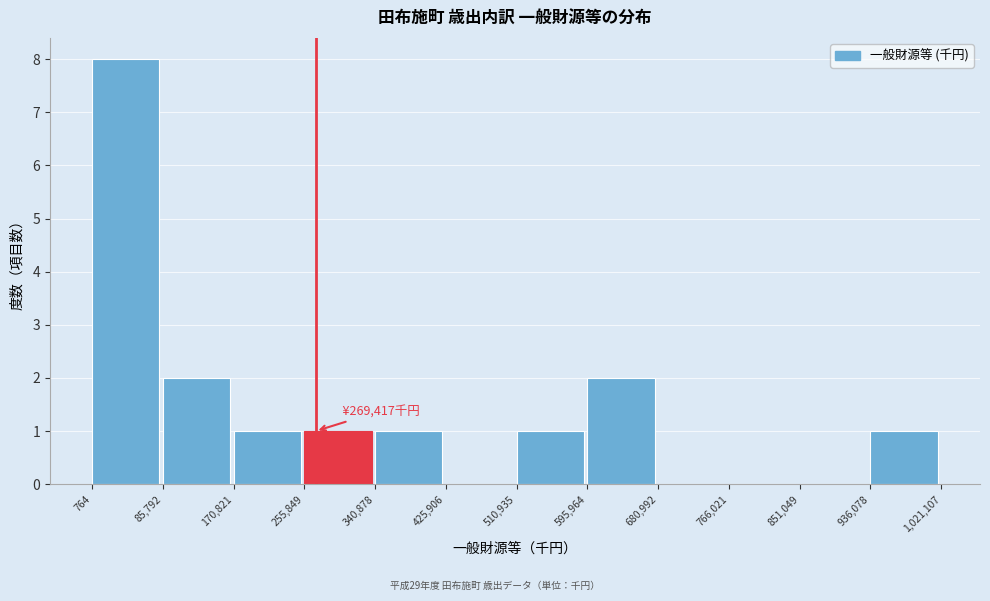

Over which range of the x-axis is the bar tallest?

764 to 85,792